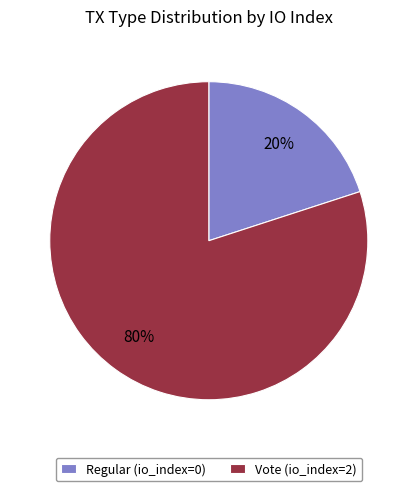

Combined, do Regular (io_index=0) and Vote (io_index=2) account for over 50%?

Yes